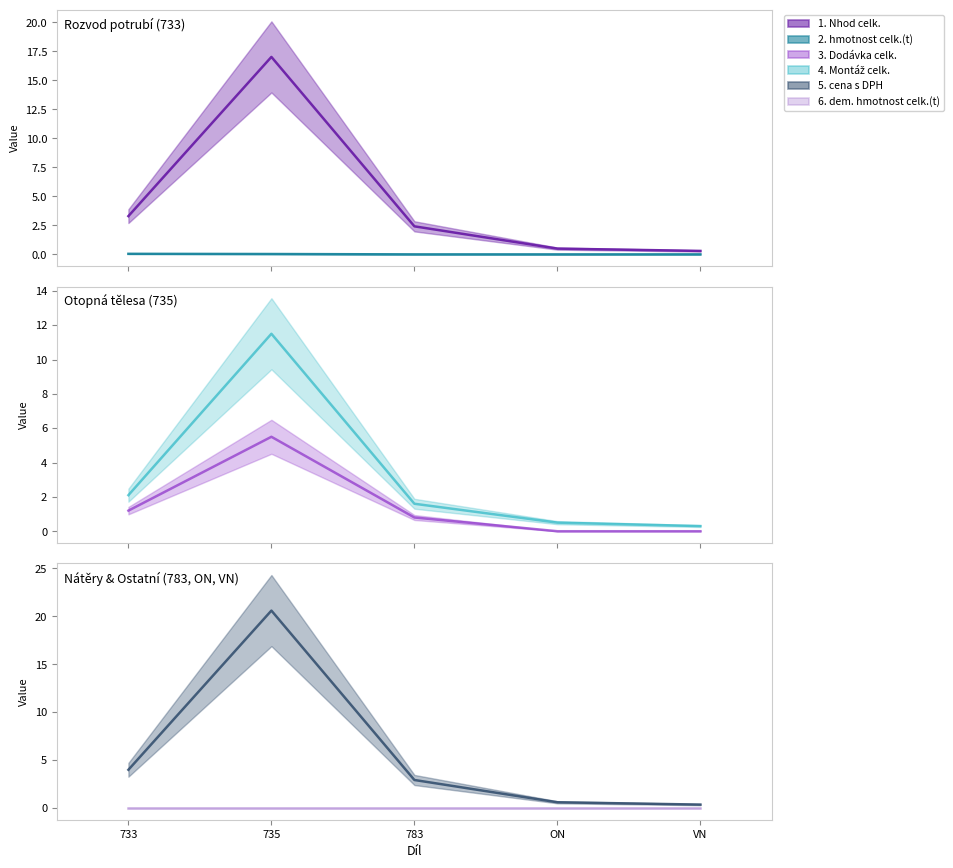

What is the greatest value displayed?

20.6